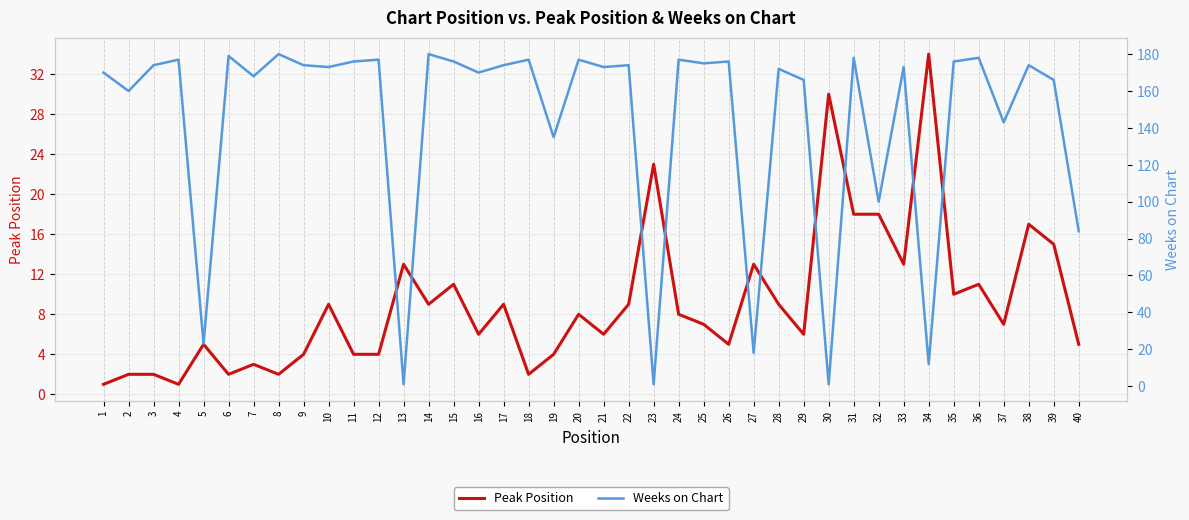

Reading left to right, what are all the values shown in this chart?

Peak Position: 1	2	2	1	5	2	3	2	4	9	4	4	13	9	11	6	9	2	4	8	6	9	23	8	7	5	13	9	6	30	18	18	13	34	10	11	7	17	15	5
Weeks on Chart: 170	160	174	177	23	179	168	180	174	173	176	177	1	180	176	170	174	177	135	177	173	174	1	177	175	176	18	172	166	1	178	100	173	12	176	178	143	174	166	84